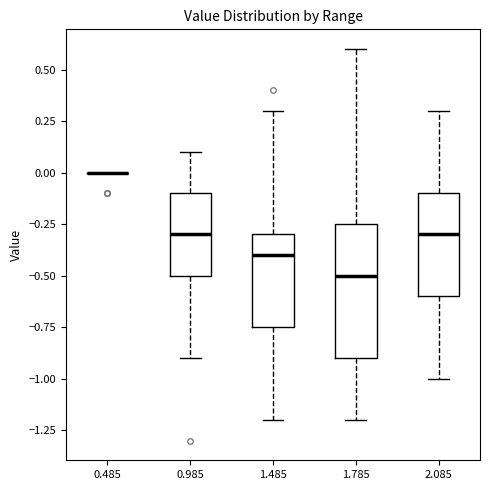

Comparing the boxes themselves (not the whiskers), which one is the tallest?

1.785